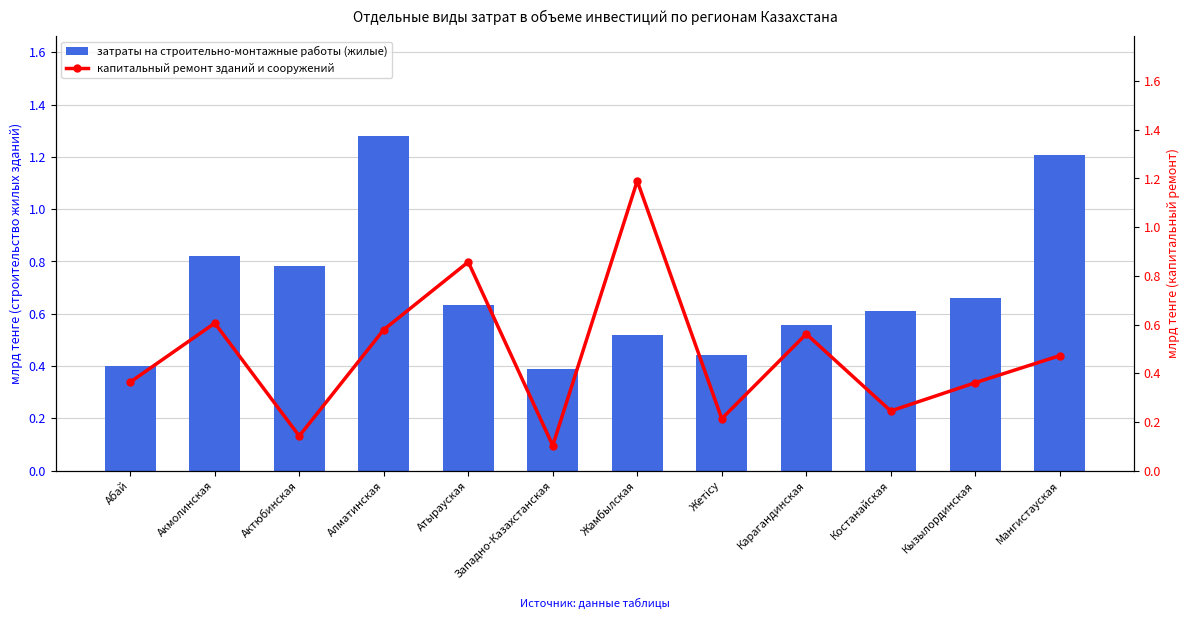

Reading right to left, transcribe all the data shown in this chart.

затраты на строительно-монтажные работы (жилые): 1.2	0.7	0.6	0.6	0.4	0.5	0.4	0.6	1.3	0.8	0.8	0.4
капитальный ремонт зданий и сооружений: 0.5	0.4	0.2	0.6	0.2	1.2	0.1	0.9	0.6	0.1	0.6	0.4